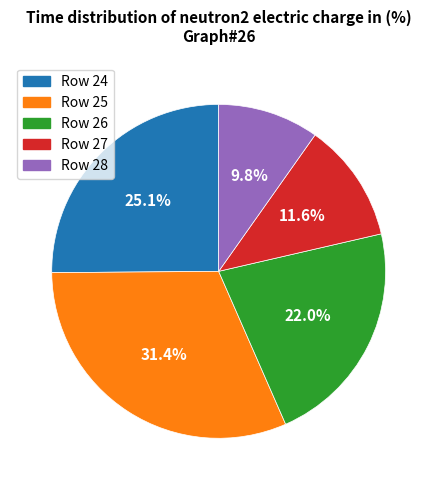

Is there any slice that represents more than half of the pie?

No